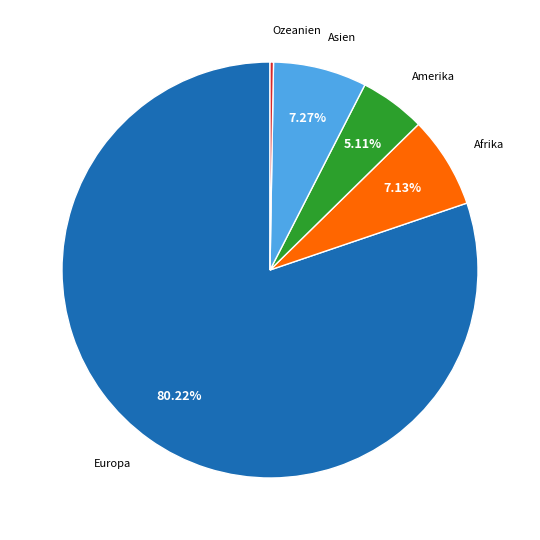

Which category has the biggest portion of the pie?

Europa